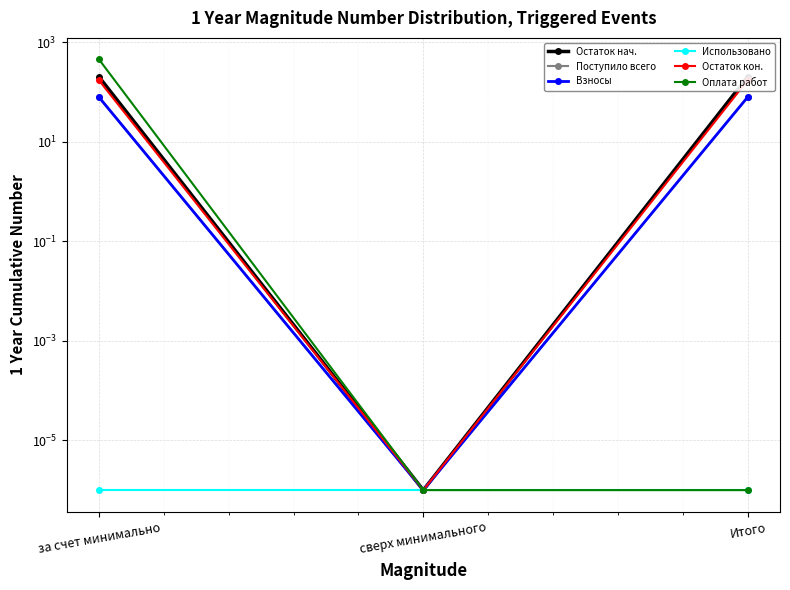

At how many categories does at least one series exceed 34?

2